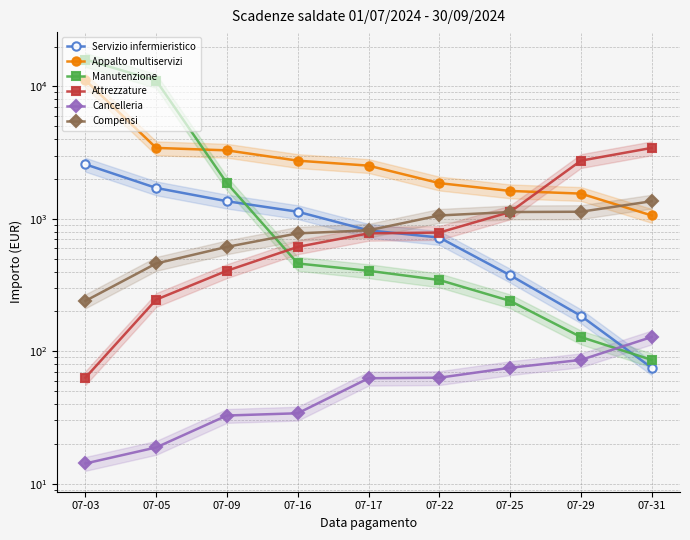

What is the difference between the Compensi values at 07-16 and 07-29?

354.6